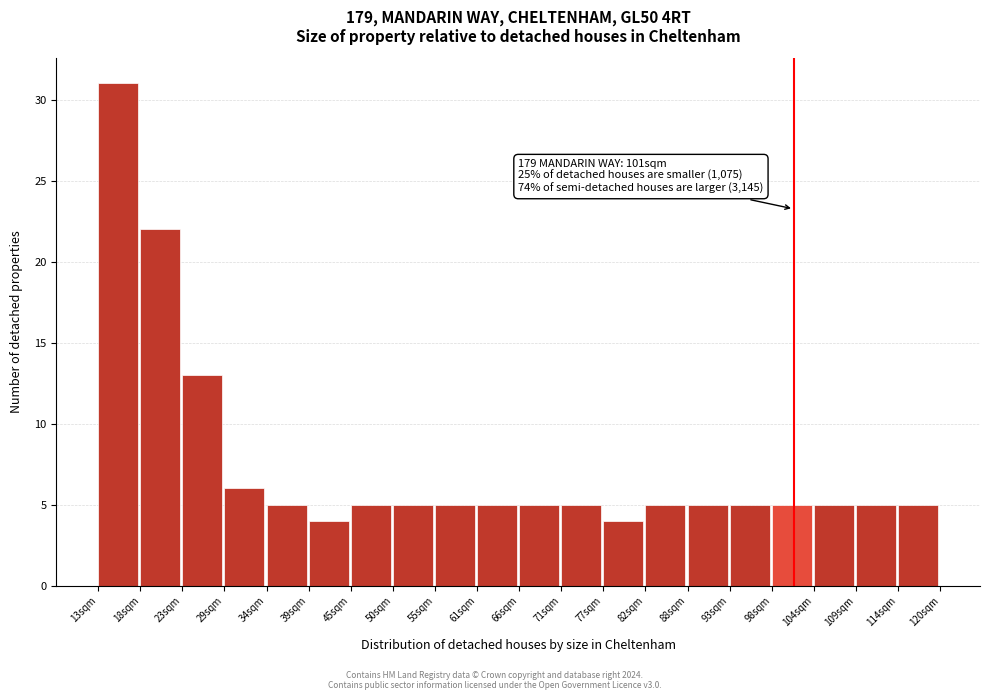

Which range on the x-axis has the tallest bar?

13 to 18